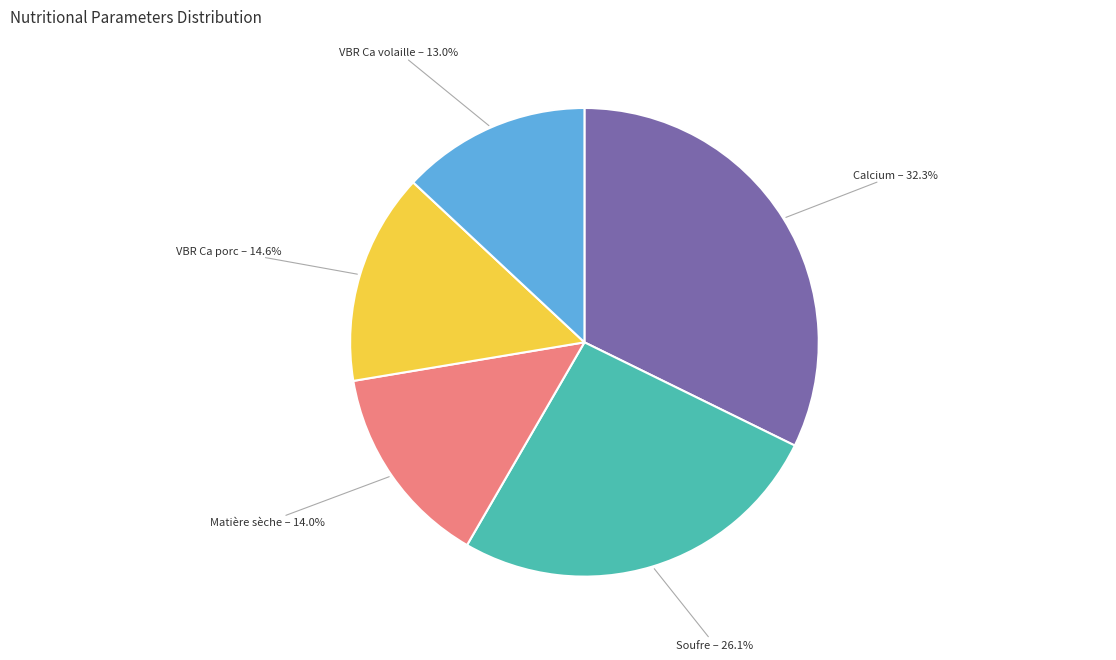

Is there any slice that represents more than half of the pie?

No